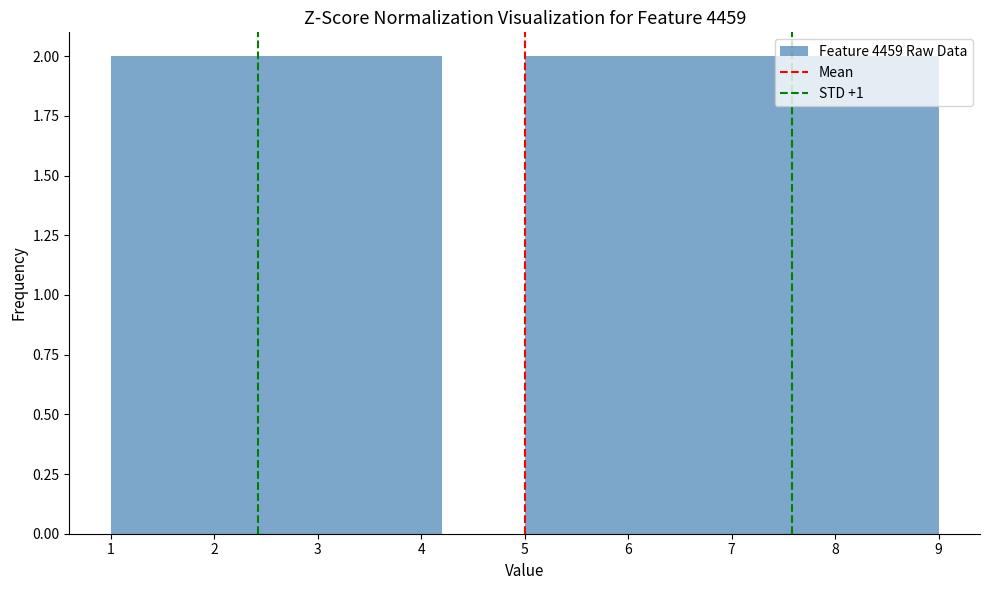

What is the height of the bar covering 1.0 to 1.8 on the x-axis? The values are not printed on the chart, so give them approximately, as read against the axis.

2